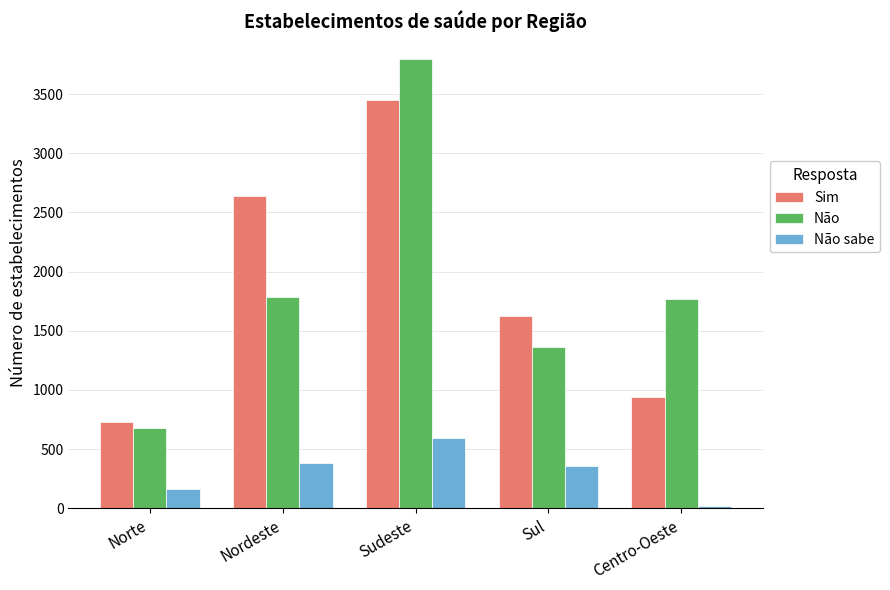

What is the average value of the Não sabe series?

302.6